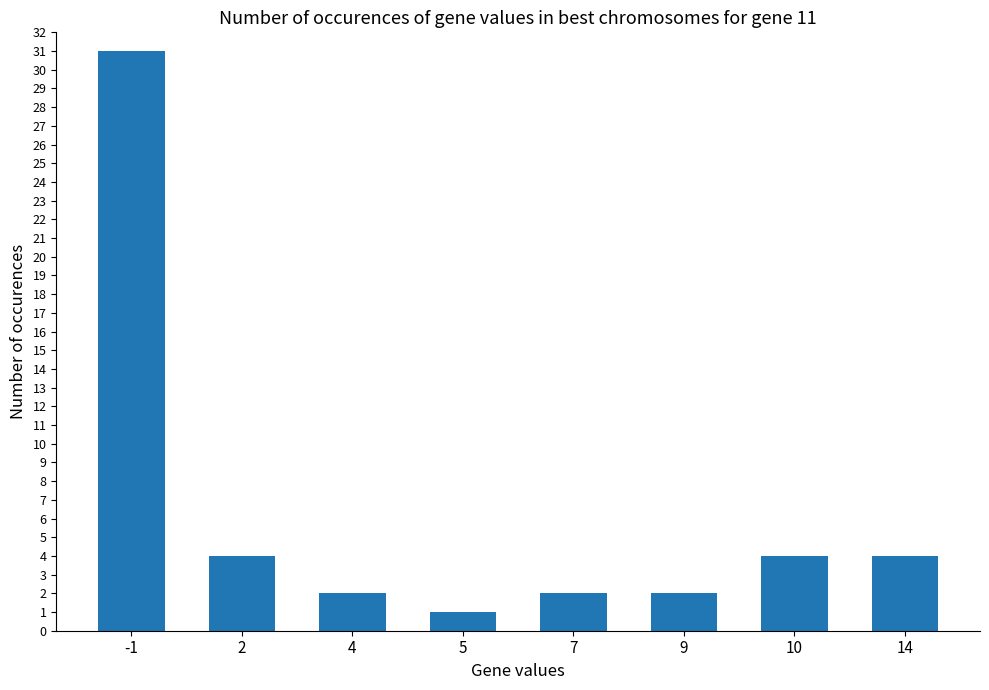

What is the value of the 8th bar from the left?

4